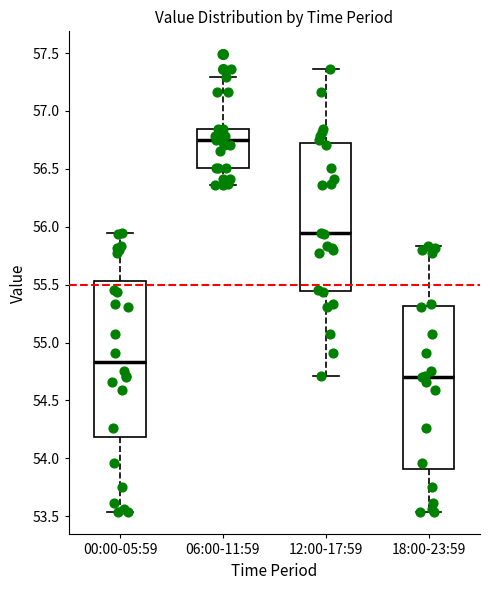

Which box's median line is the highest?

06:00-11:59